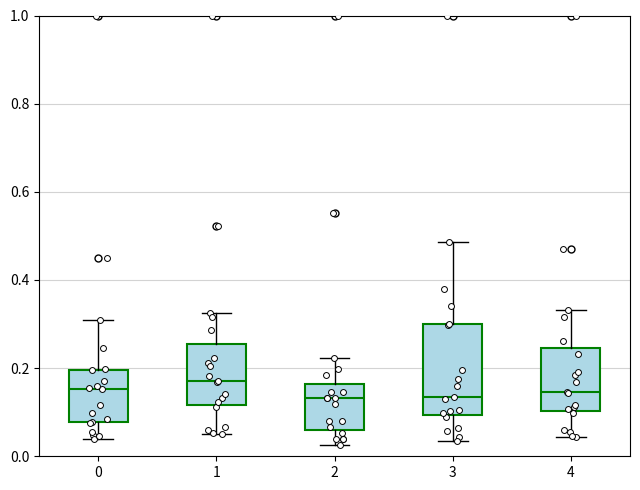

Reading left to right, read every box against the y-axis: the position of its median line, the range the box covers, and the ends of its whiskers. The values are not printed on the chart, so give them approximately, as read against the axis.

0: median 0.16, box 0.08 to 0.20, whiskers 0.04 to 0.30
1: median 0.16, box 0.12 to 0.26, whiskers 0.04 to 0.32
2: median 0.14, box 0.06 to 0.16, whiskers 0.02 to 0.22
3: median 0.14, box 0.10 to 0.30, whiskers 0.04 to 0.48
4: median 0.14, box 0.10 to 0.24, whiskers 0.04 to 0.34